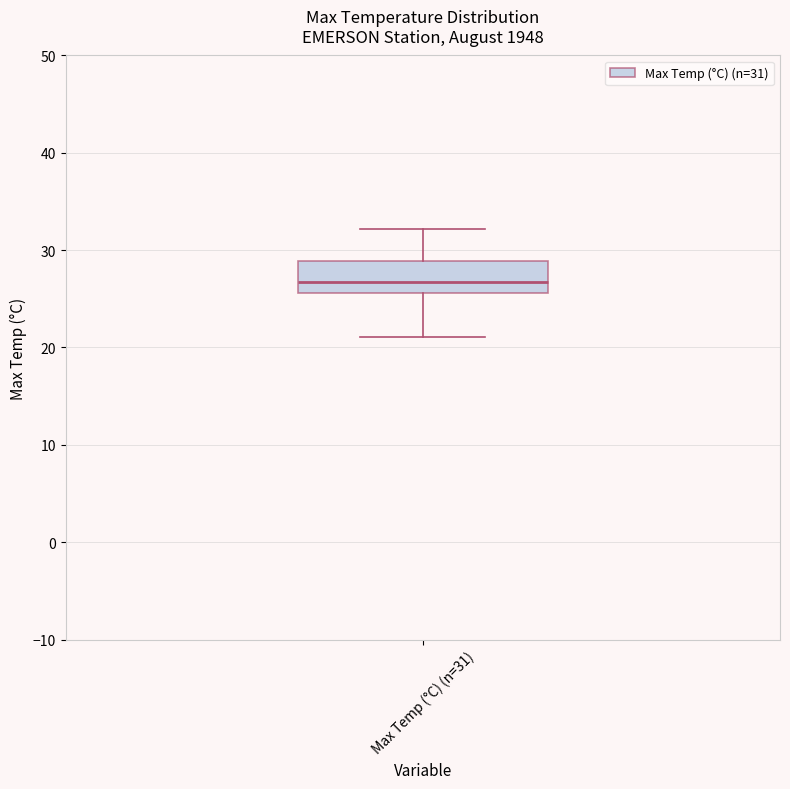

Read this box plot against the y-axis: the position of the median line, the range covered by the box, and the ends of both whiskers. The values are not printed on the chart, so give them approximately, as read against the axis.

median 27, box 26 to 29, whiskers 21 to 32